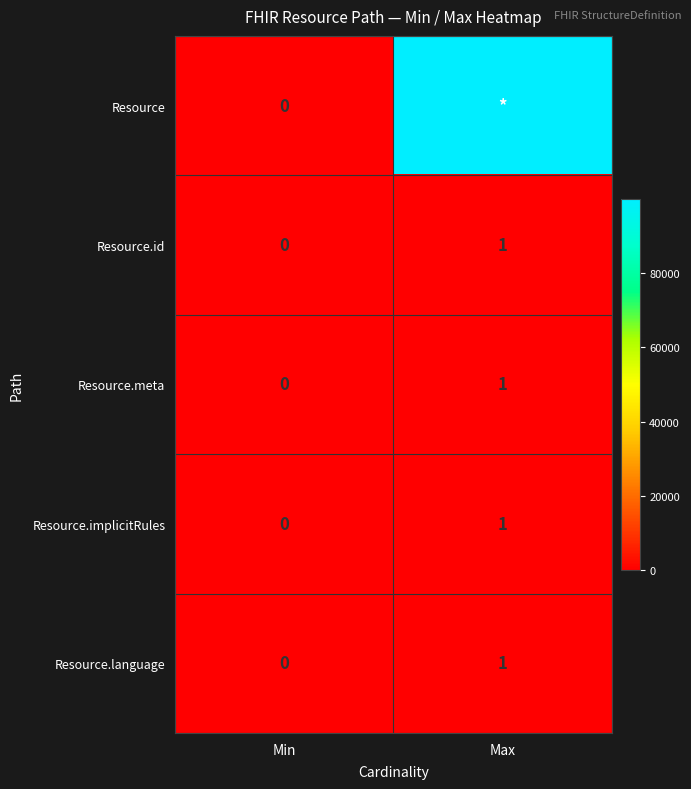

Which has a higher value, Min or Max?

Max